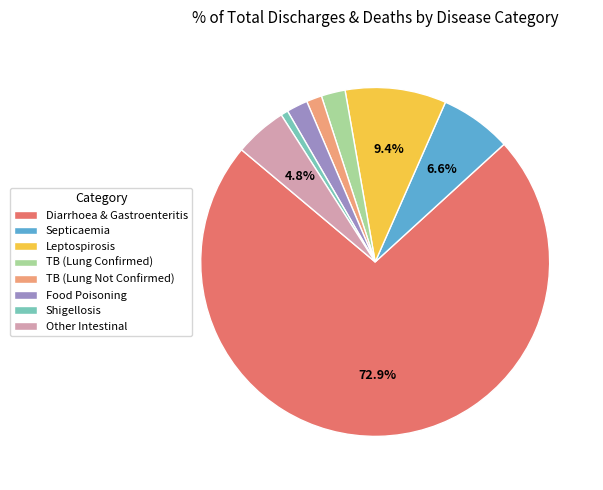

Which category has the biggest portion of the pie?

Diarrhoea & Gastroenteritis